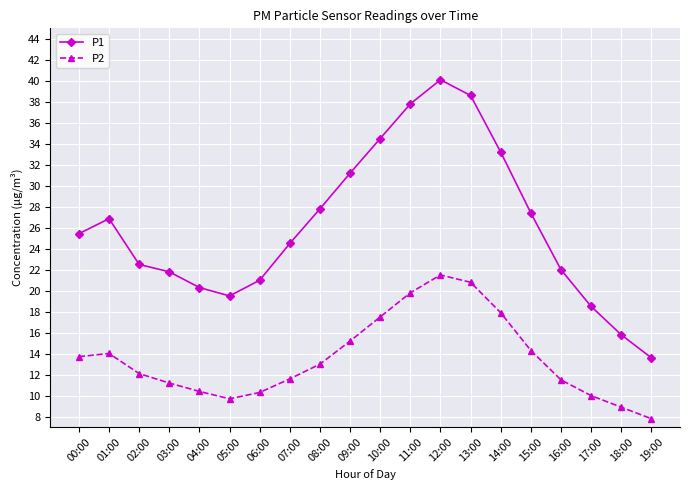

What is the minimum value shown in the chart?

7.8